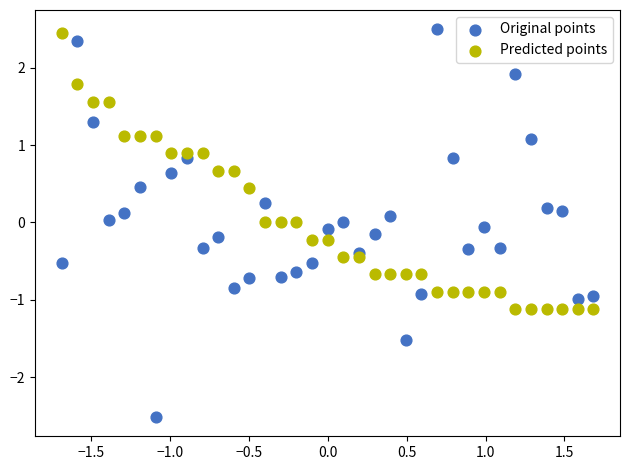

What are all the series names shown in the legend?

Original points, Predicted points